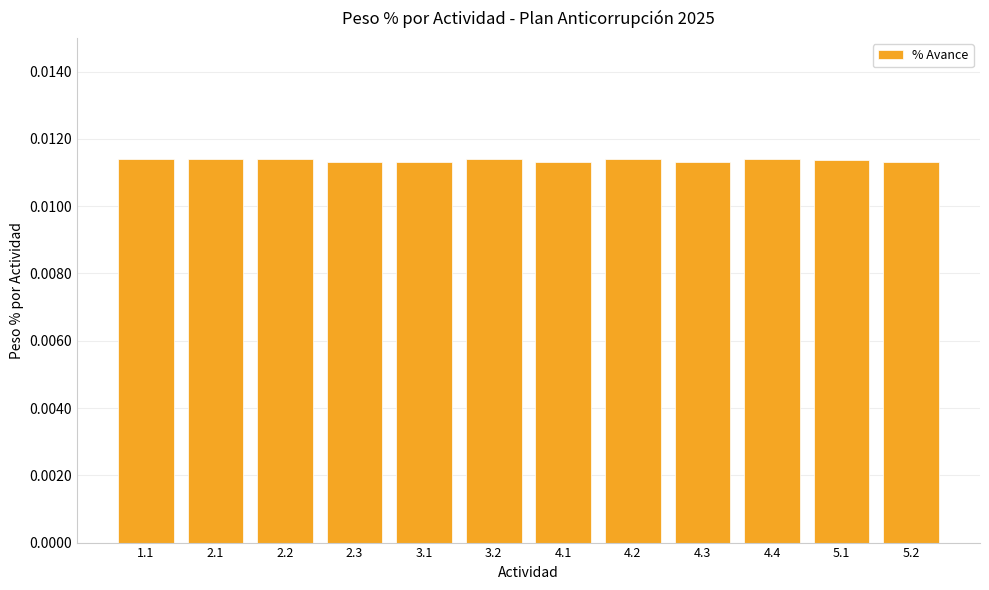

What is the label of the 4th bar from the right?

4.3